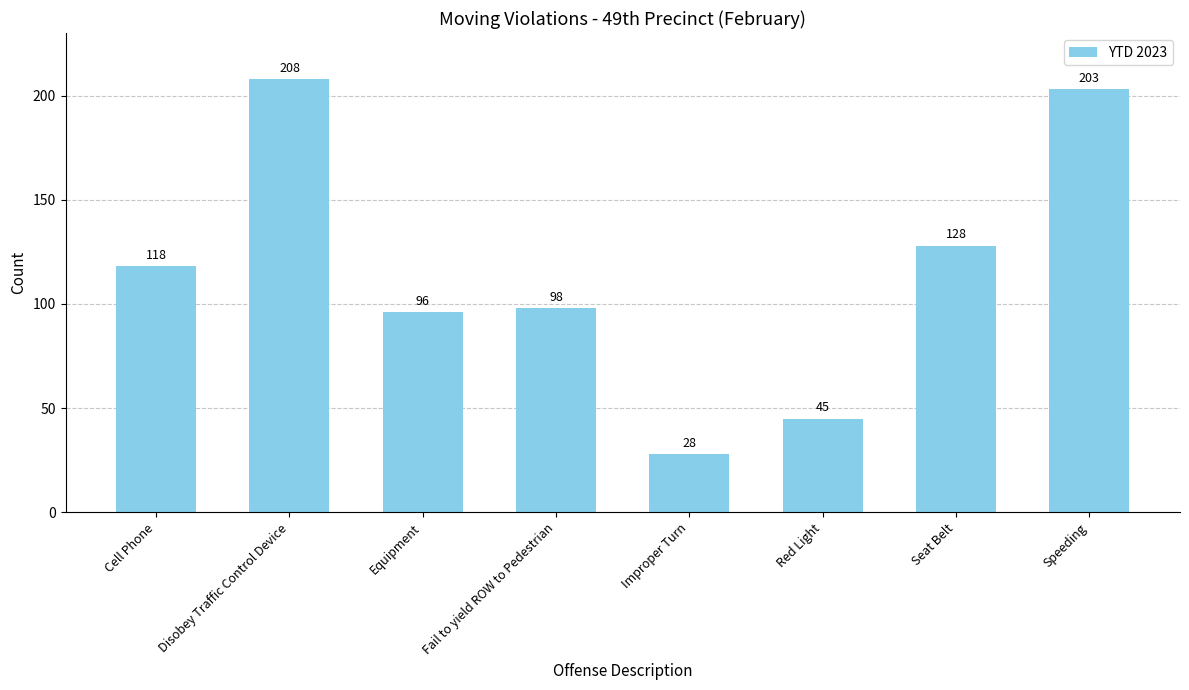

Is it true that the value at Improper Turn is 48?

False